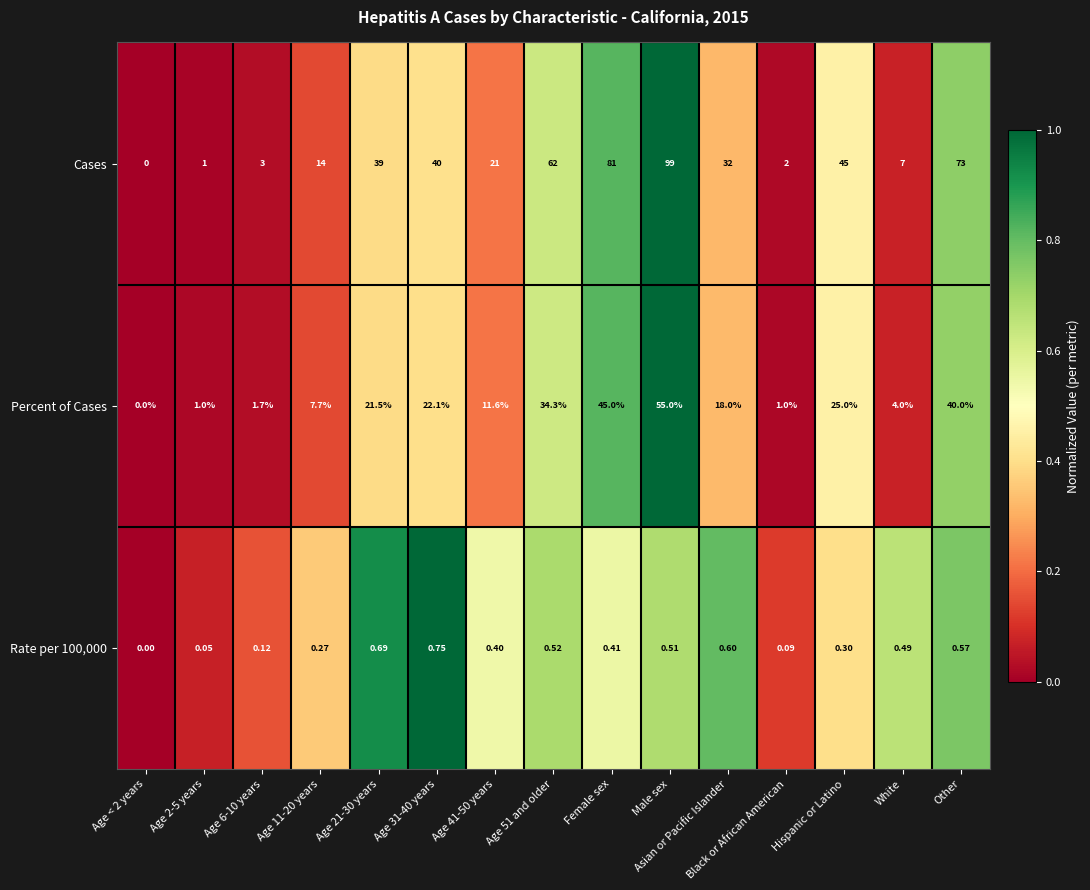

At which label is Cases closest to 49?

Hispanic or Latino